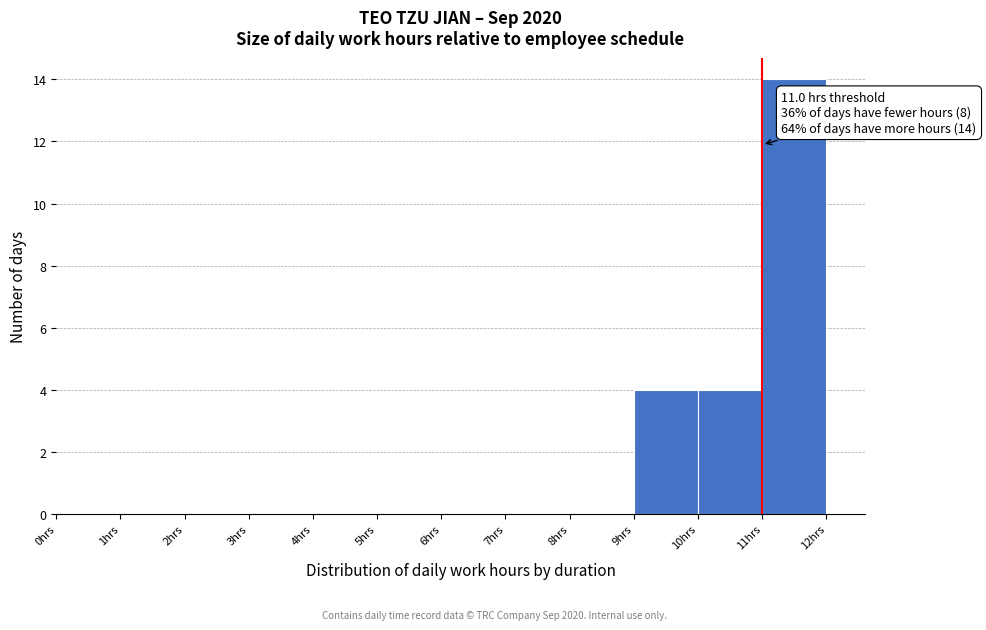

Over which range of the x-axis is the bar tallest?

11 to 12